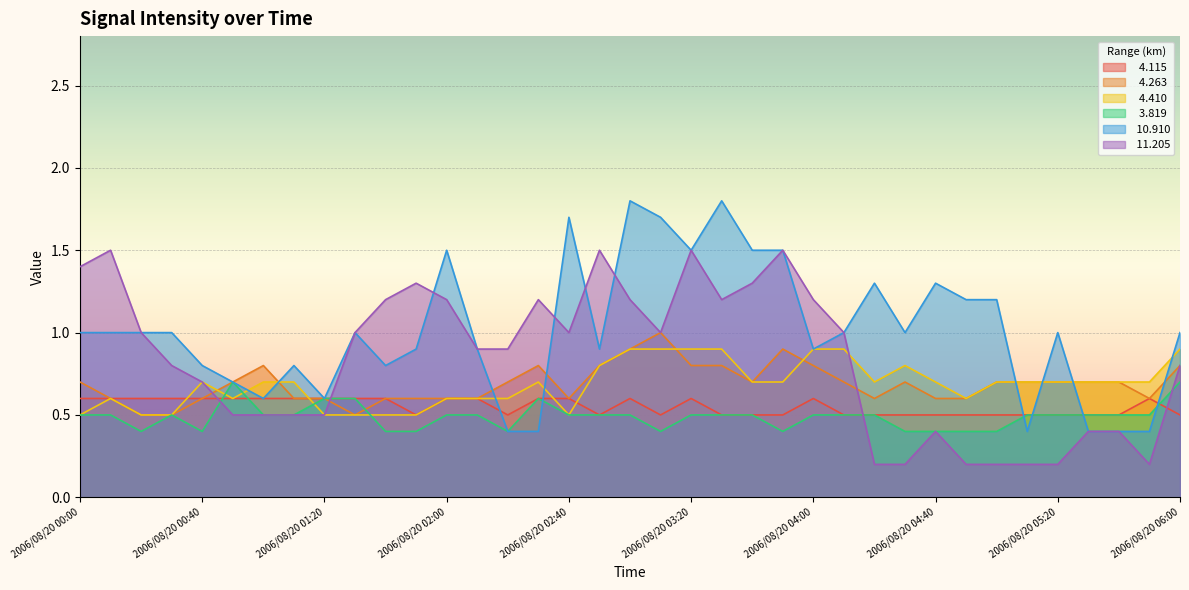

What is the sum of all   4.263 values?

25.4